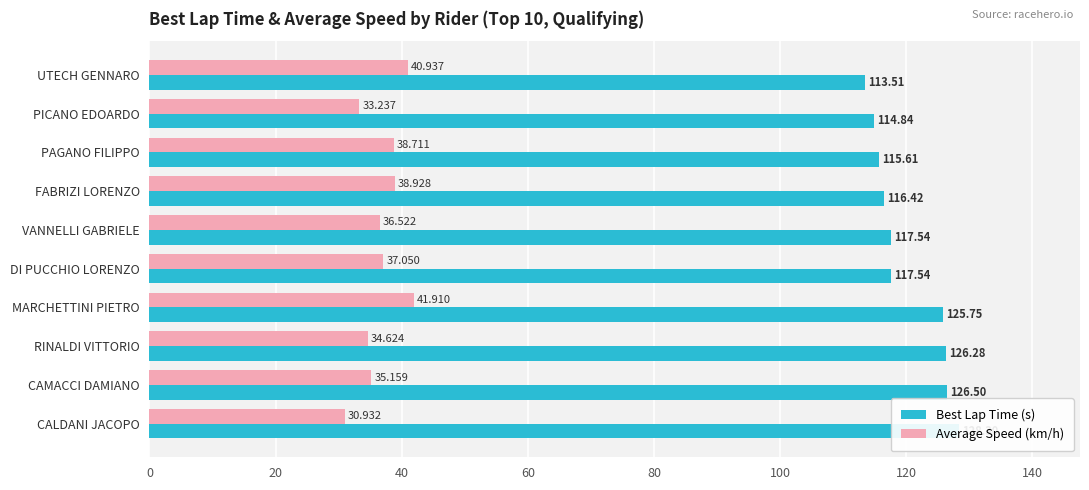

Are the bars grouped side by side (vs. stacked)?

Yes